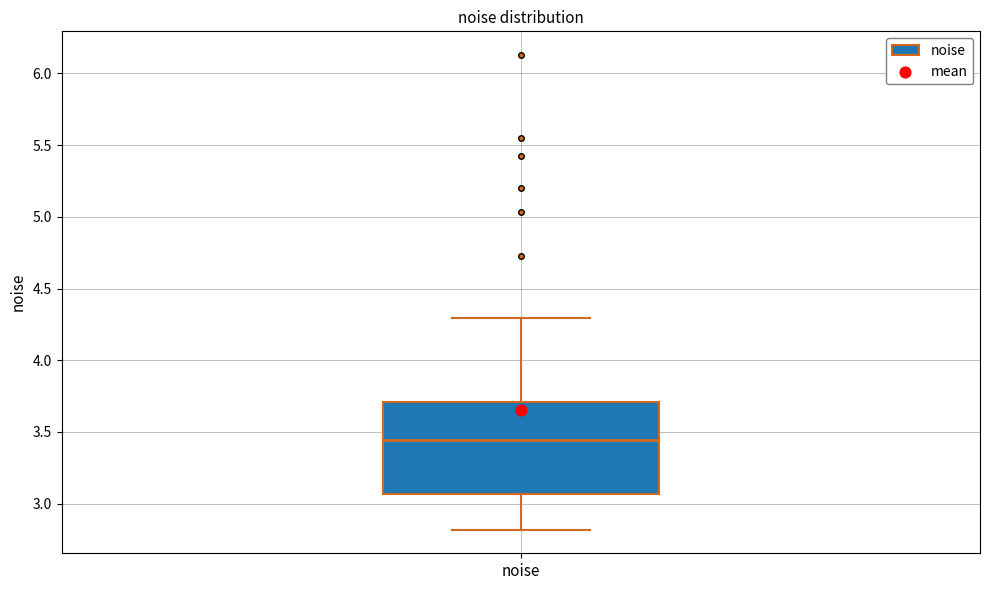

Transcribe this box plot: give where the median line is, the range the box spans, and where the two whiskers end, as read against the y-axis. The values are not printed on the chart, so give them approximately, as read against the axis.

median 3.45, box 3.05 to 3.70, whiskers 2.80 to 4.30